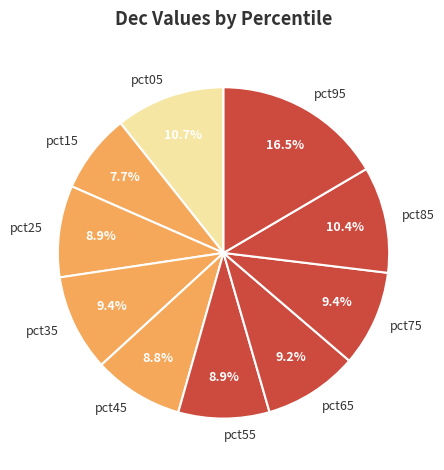

Which slice is the smallest?

pct15